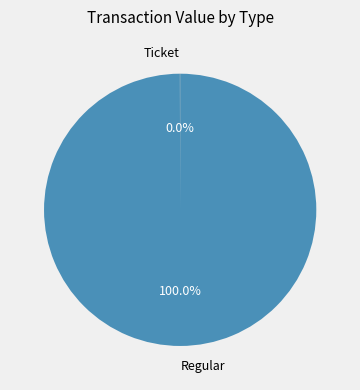

Which category has the biggest portion of the pie?

Regular